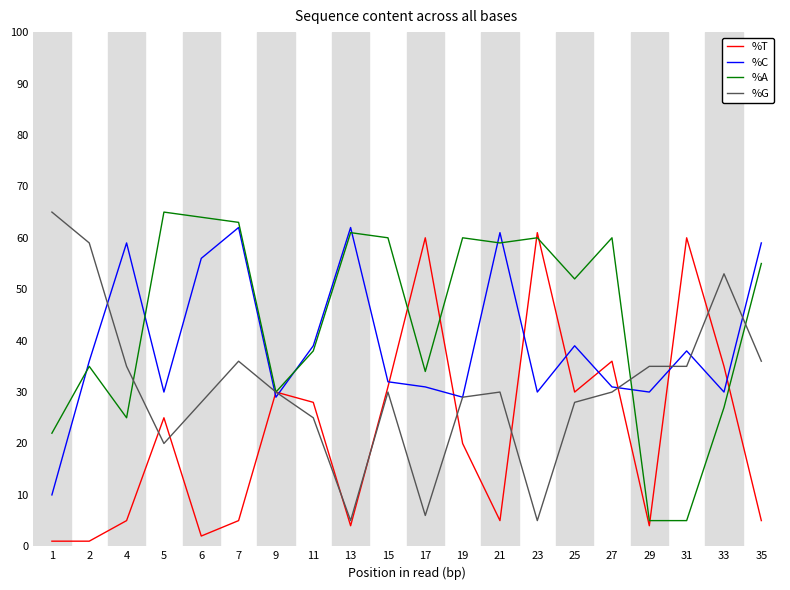

The value of %A at 23 is 60. True or false?

True